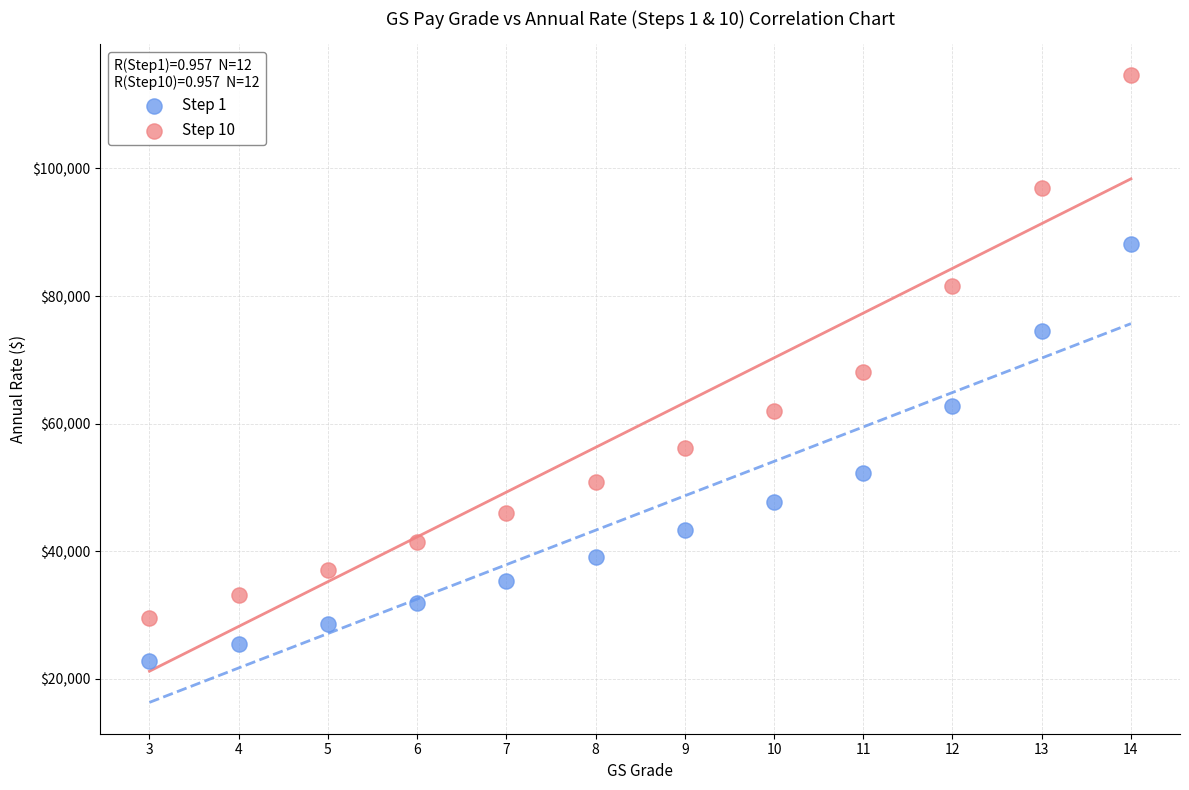

Which series contains the lowest Y value?

Step 1